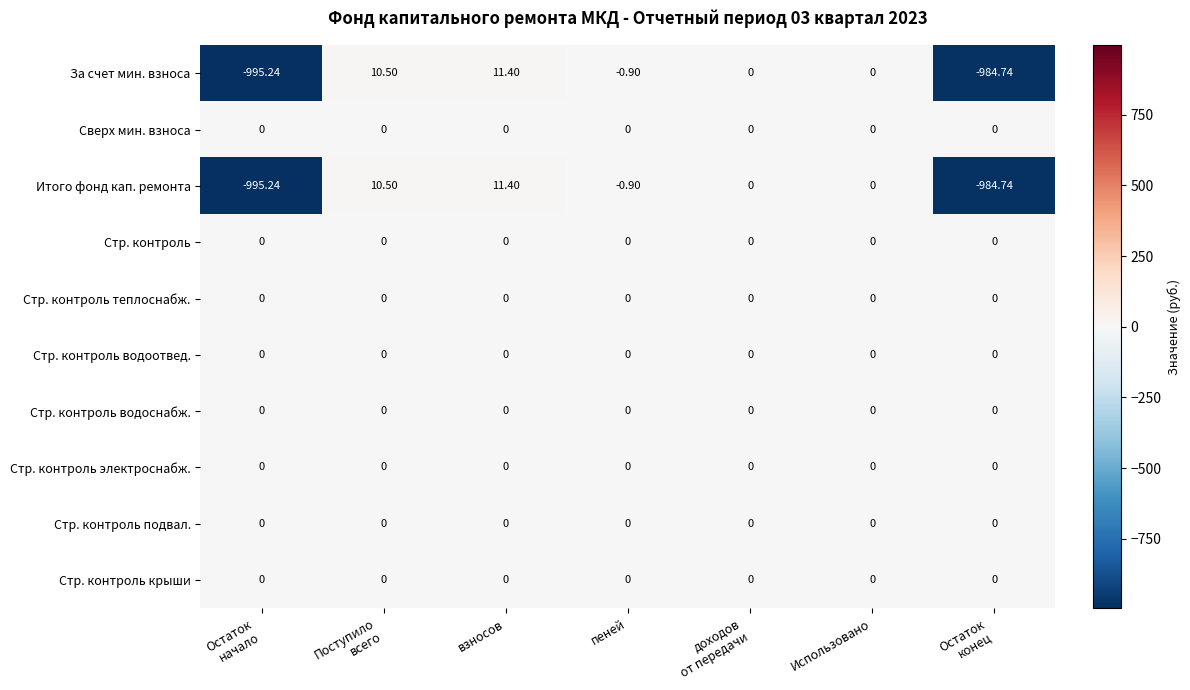

At which label does За счет мин. взноса reach its peak?

взносов